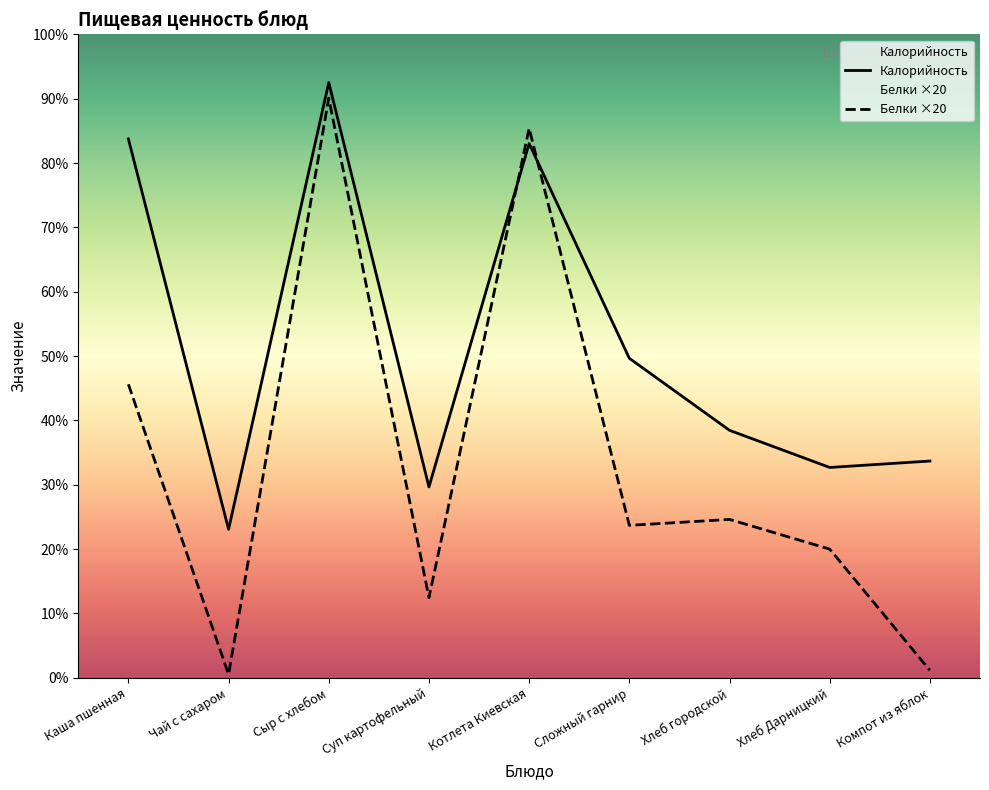

How many values in the Калорийность series are below 100?

4